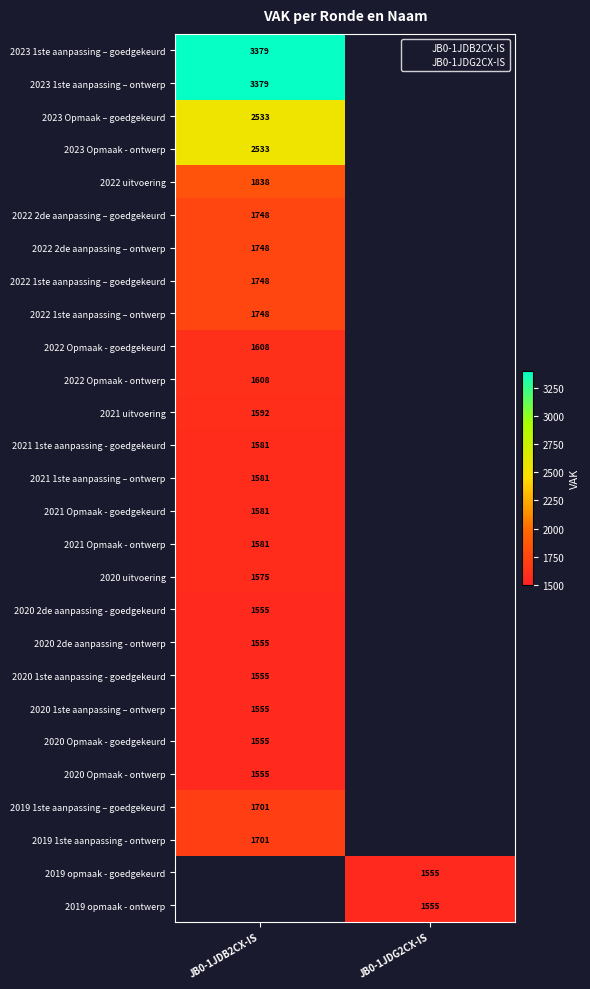

Between JB0-1JDG2CX-IS and JB0-1JDB2CX-IS, which is larger?

JB0-1JDB2CX-IS